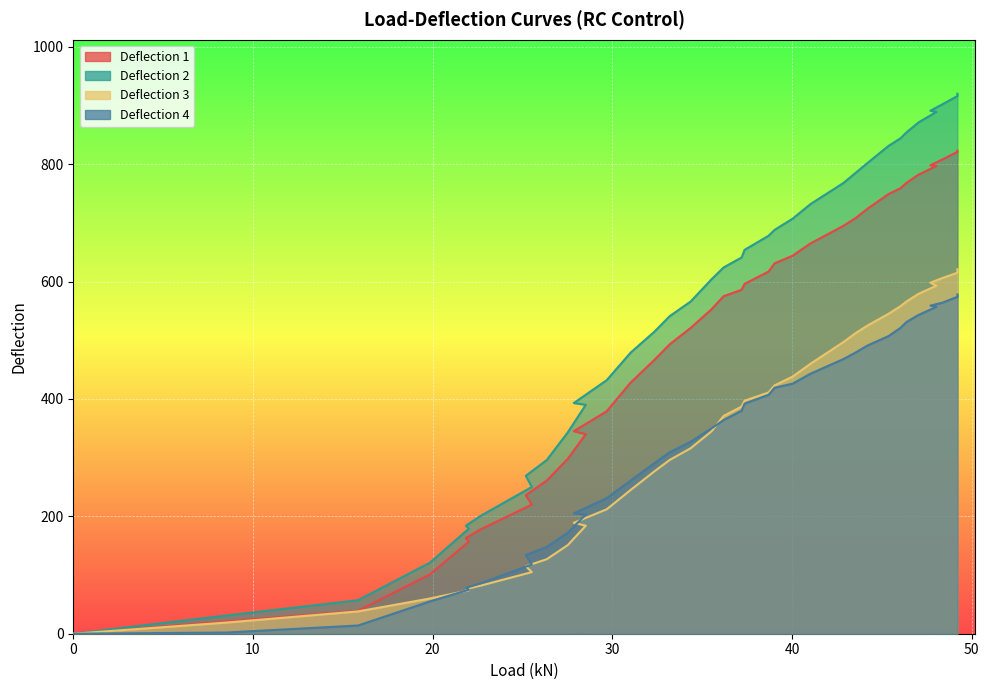

Reading left to right, what are all the values shown in this chart?

Deflection 1: 0	21	39	101	157	163	178	220	236	261	298	340	345	379	428	467	493	521	553	575	586	596	617	631	644	665	695	708	724	749	759	768	782	797	798	808	821	823
Deflection 2: 0	31	57	121	179	184	201	250	269	296	343	390	393	432	479	515	541	566	604	624	641	654	678	688	707	732	768	785	802	831	844	854	871	889	891	902	916	920
Deflection 3: 0	19	38	60	74	76	82	105	115	127	151	184	189	212	245	277	296	316	345	371	387	397	411	423	438	460	497	512	525	545	558	566	579	593	598	606	615	621
Deflection 4: 0	2	14	55	75	78	86	118	134	148	172	203	205	231	261	291	309	327	350	364	380	392	407	419	426	443	468	479	491	507	521	531	543	557	559	564	574	578